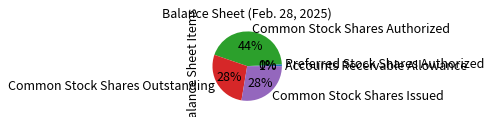

To the nearest percent, what percentage of the pie is Common Stock Shares Issued?

28%